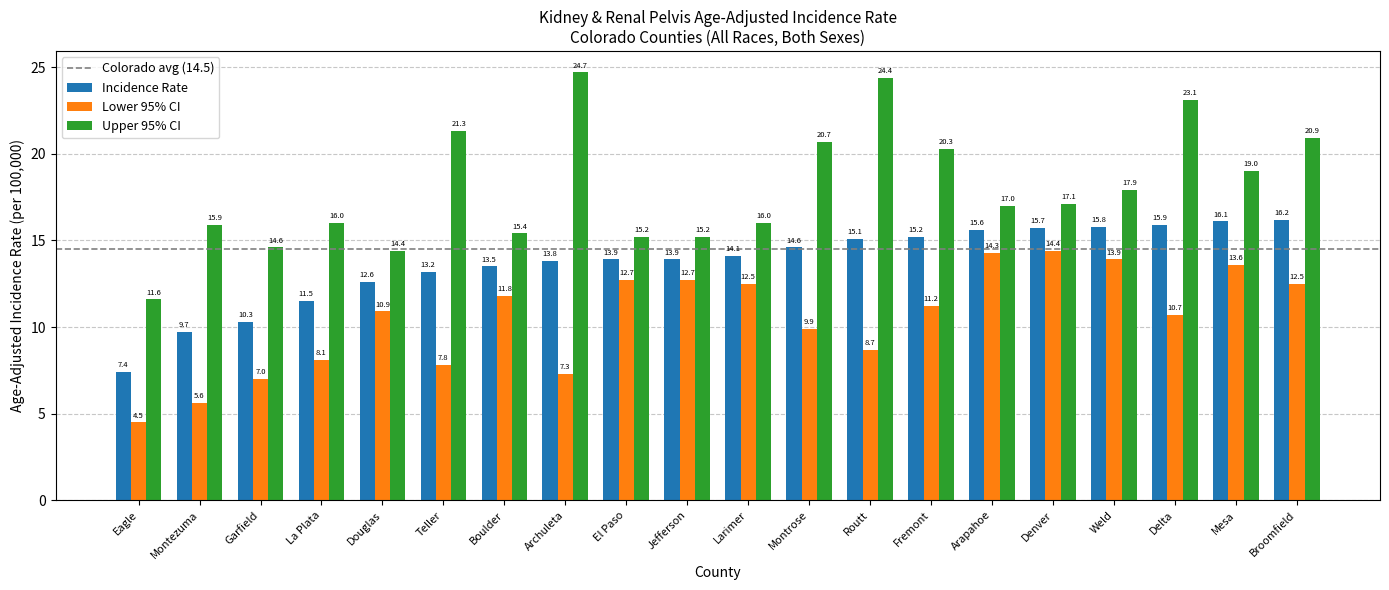

What is the spread (max minus min) of values at Delta?

12.4